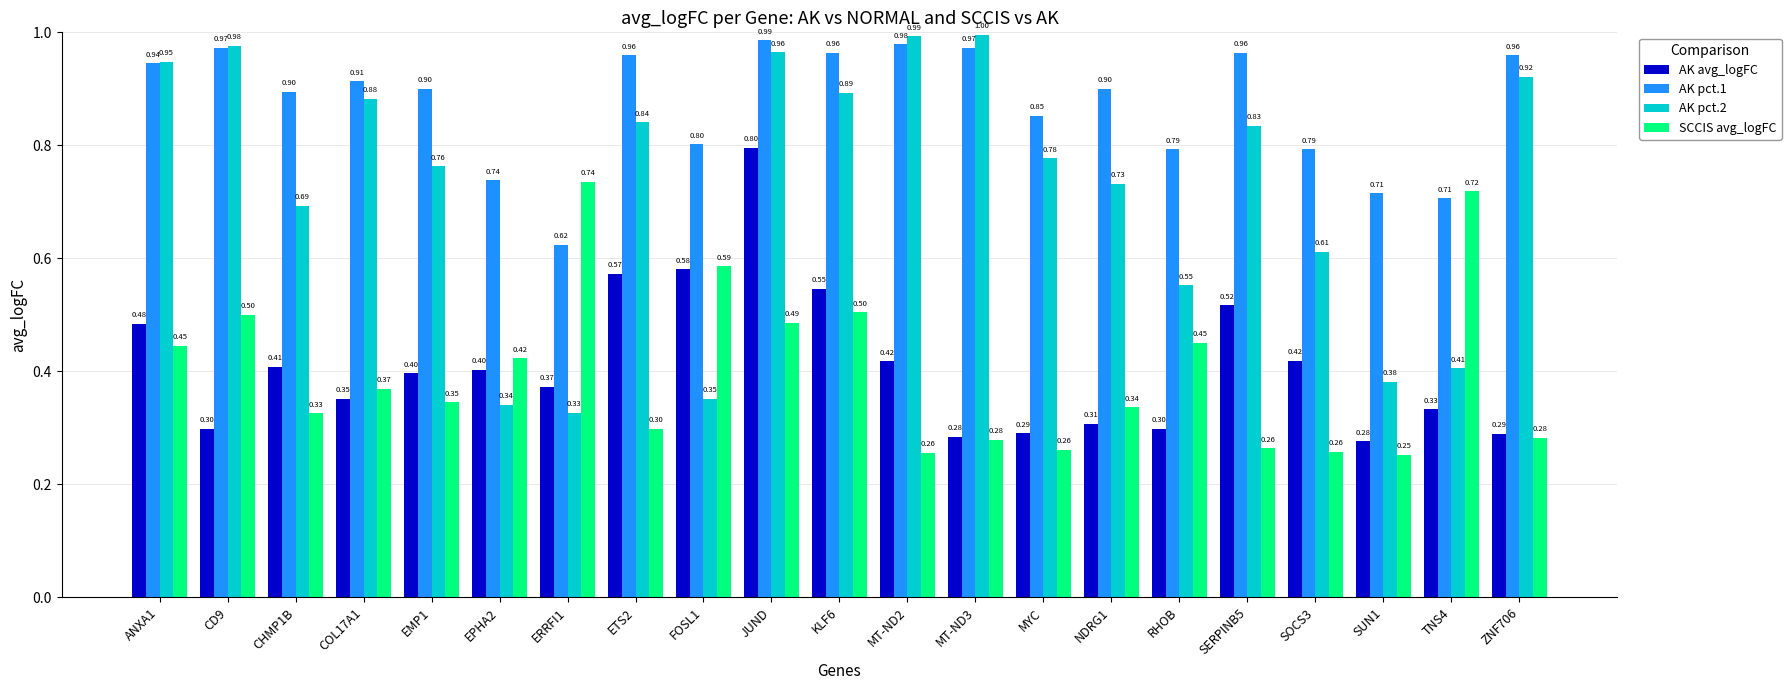

What is the smallest value displayed?

0.3